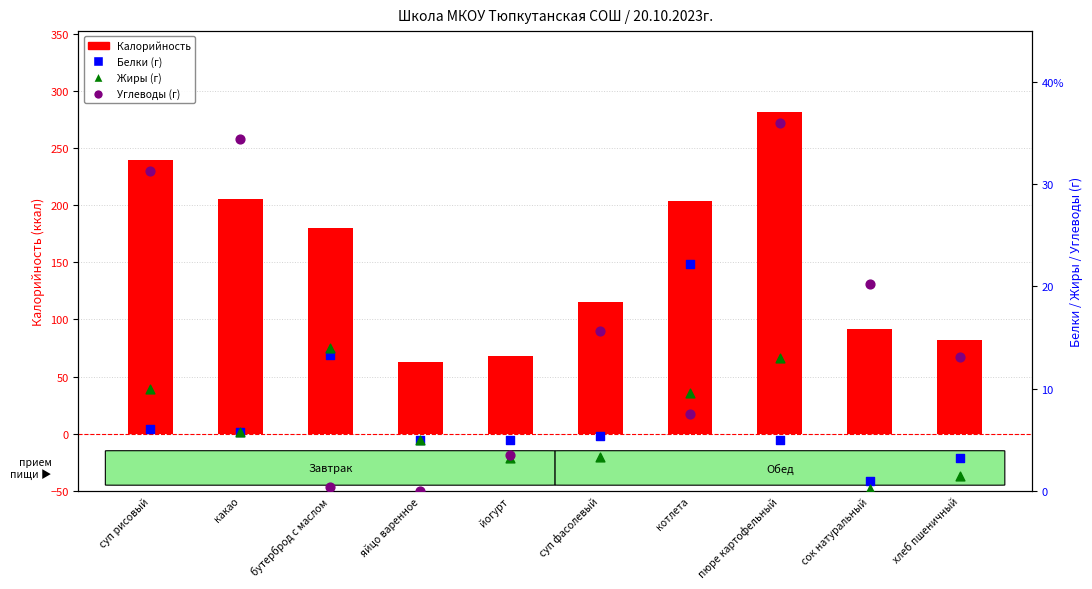

Which series has the largest total across all categories?

Калорийность